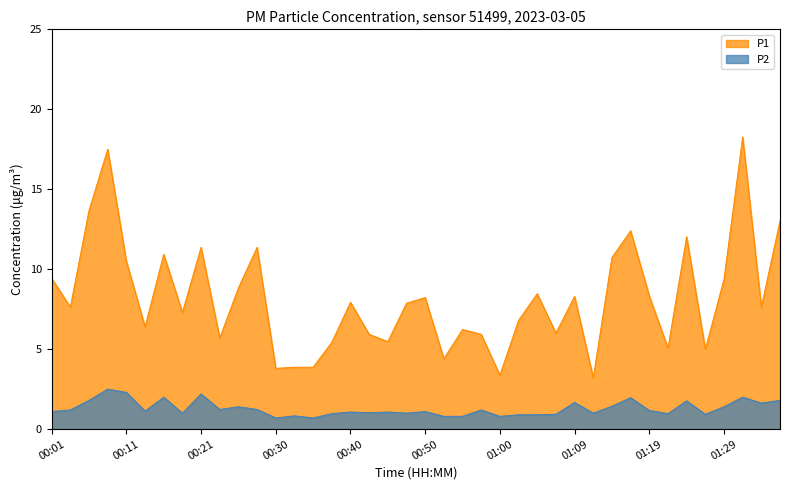

Read the P2 value at 01:05.

0.9